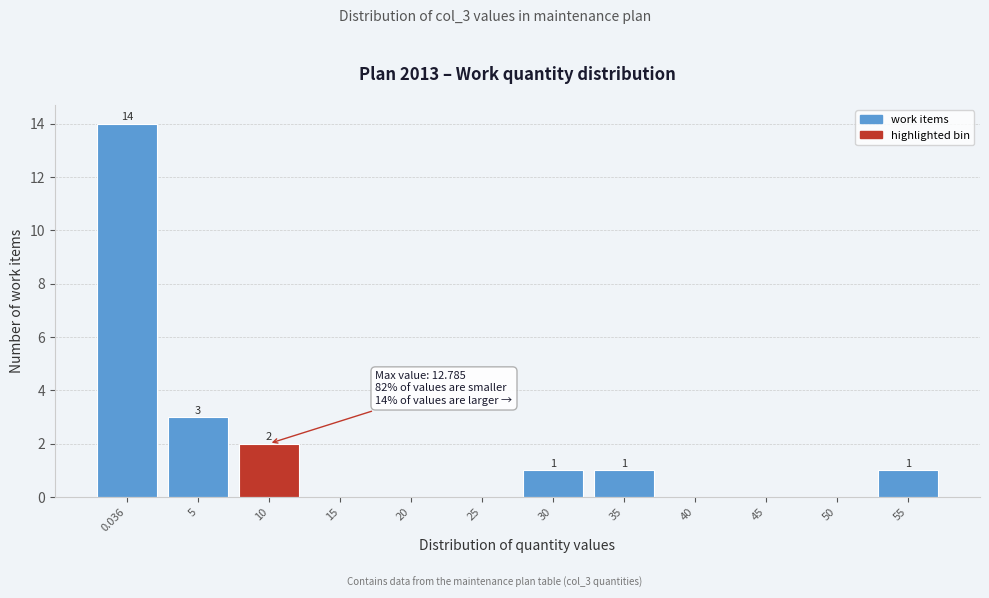

Reading left to right, list all the values displayed in this chart.

0.036=14	5=3	10=2	15=0	20=0	25=0	30=1	35=1	40=0	45=0	50=0	55=1